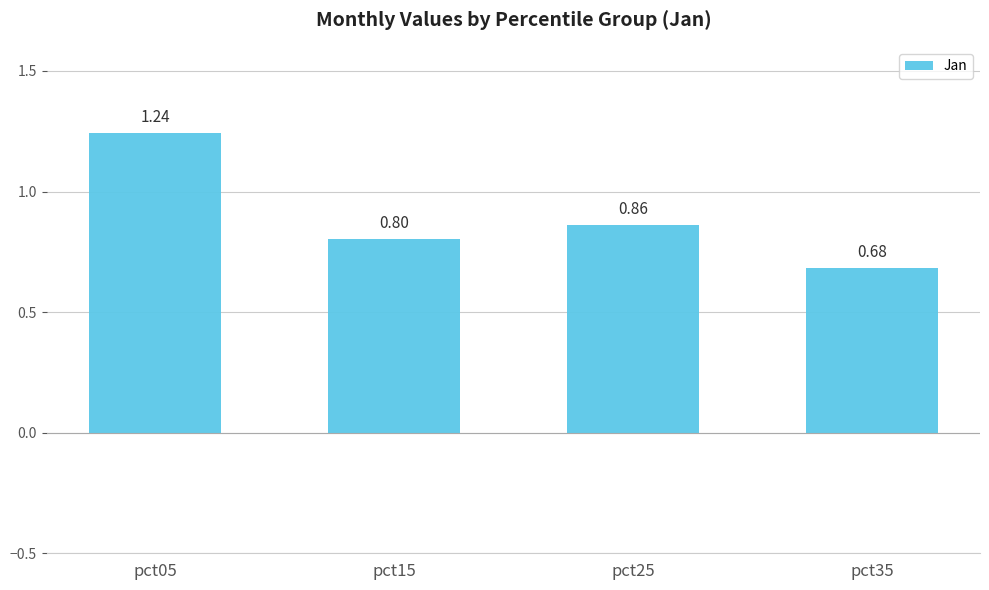

List the labels in order of value, largest first.

pct05, pct25, pct15, pct35